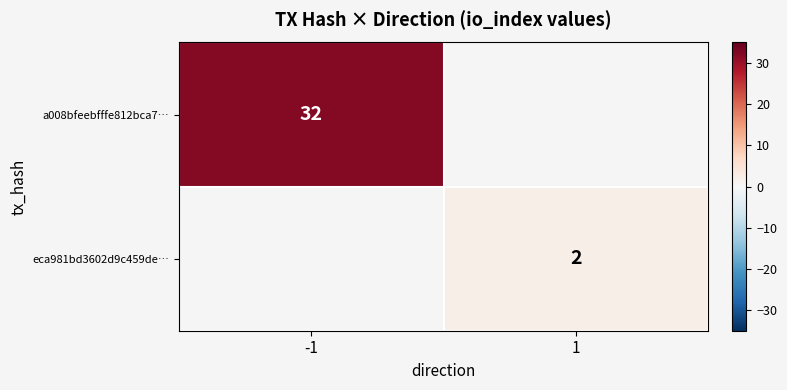

Is it true that a008bfeebfffe812bca7… equals 32 at -1?

True